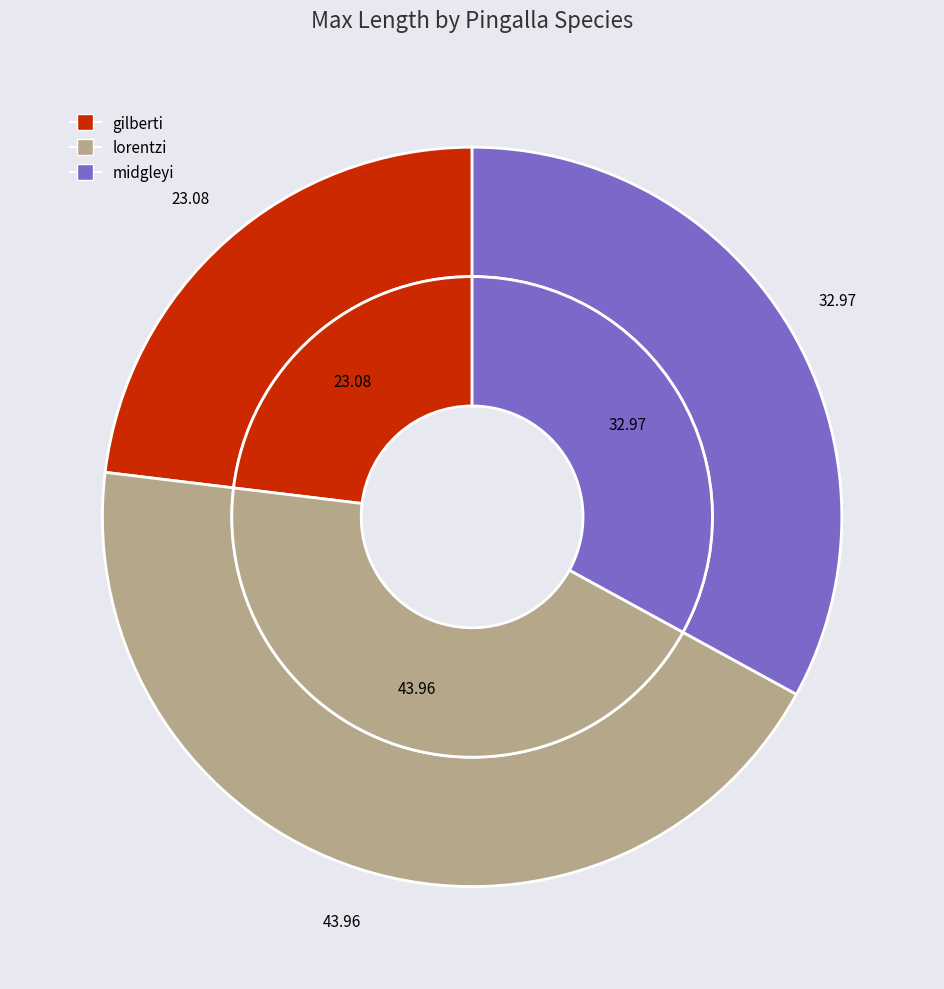

How many segments does this pie chart have?

3